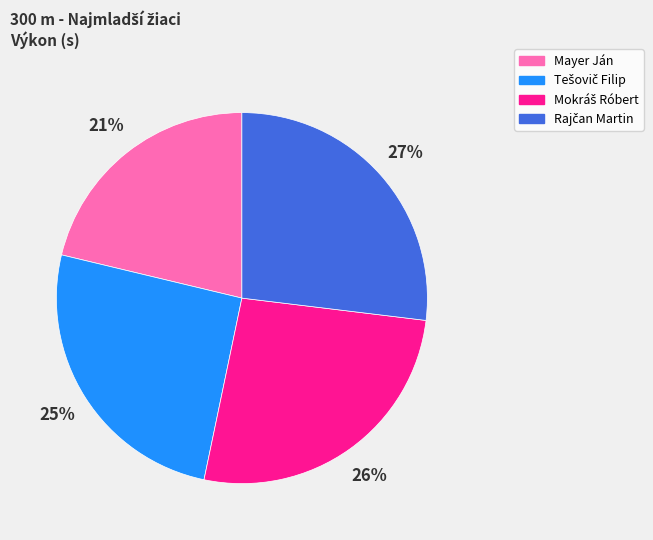

To the nearest percent, what percentage of the pie is Mayer Ján?

21%